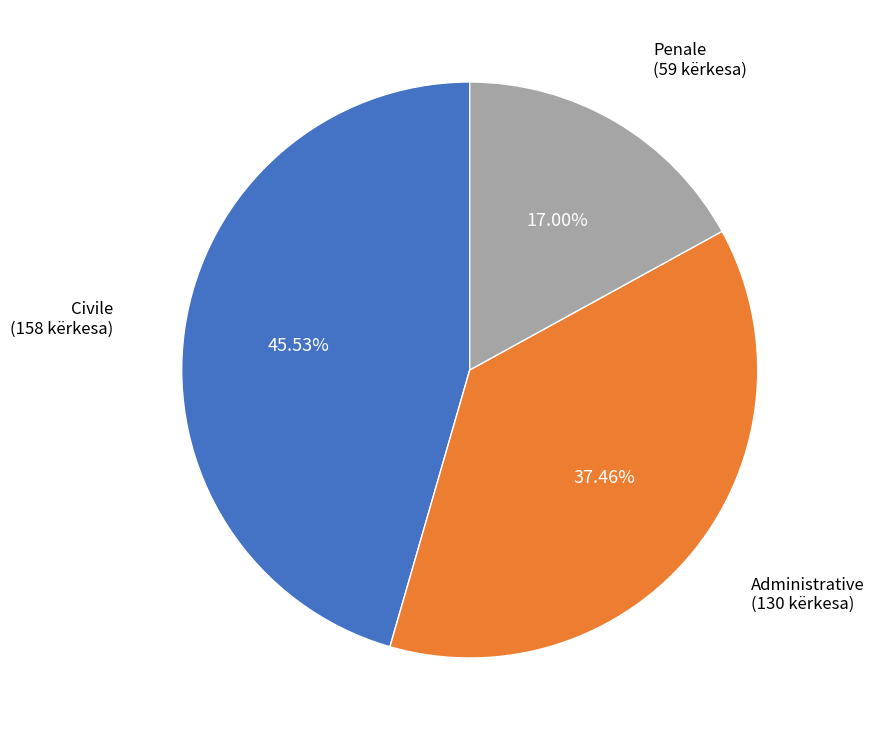

Does any single category account for the majority?

No